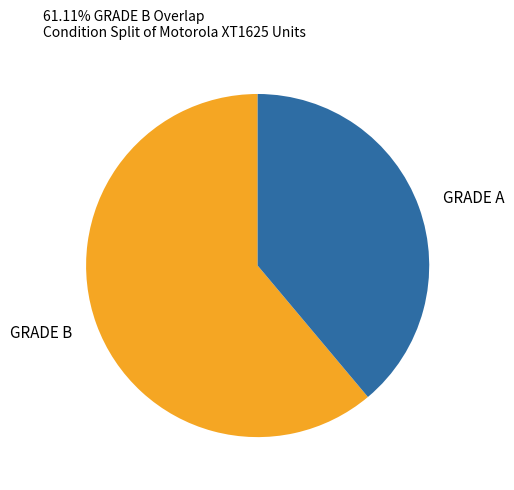

Does any single category account for the majority?

Yes